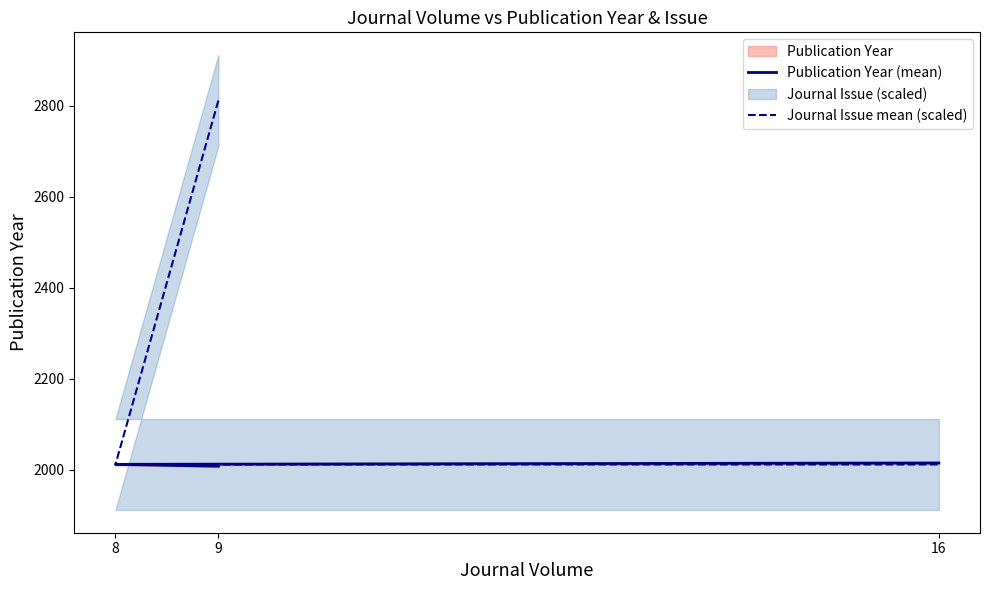

At which category is the sum across all series the highest?

9